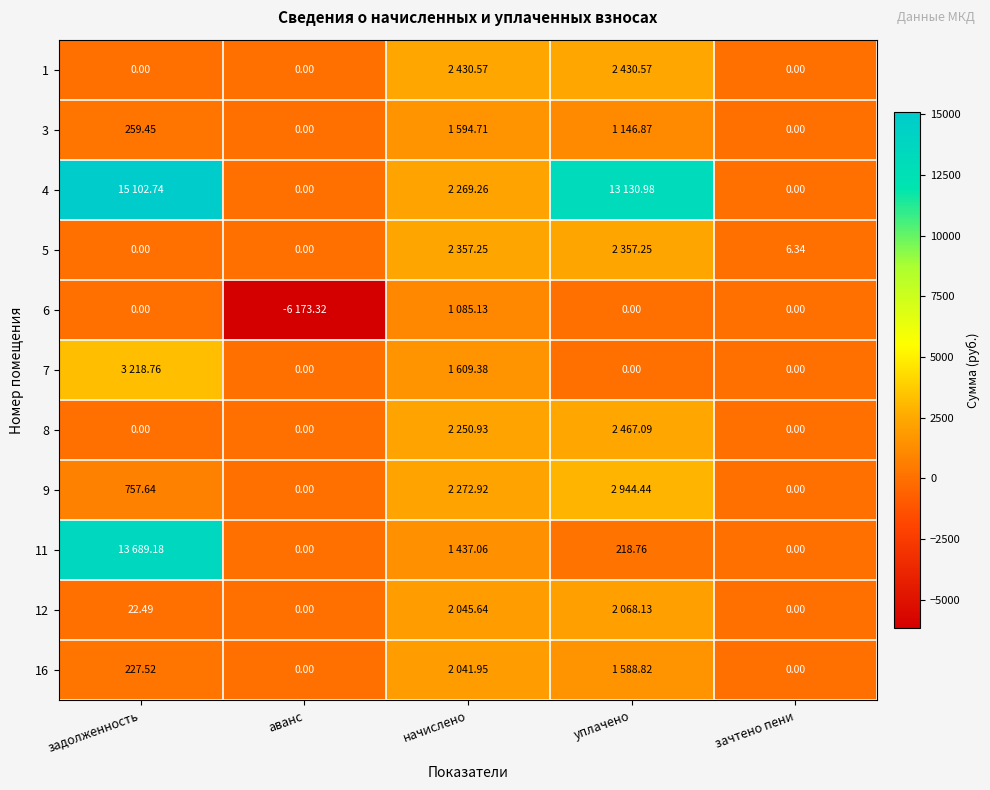

At how many categories does at least one series exceed 6888?

2